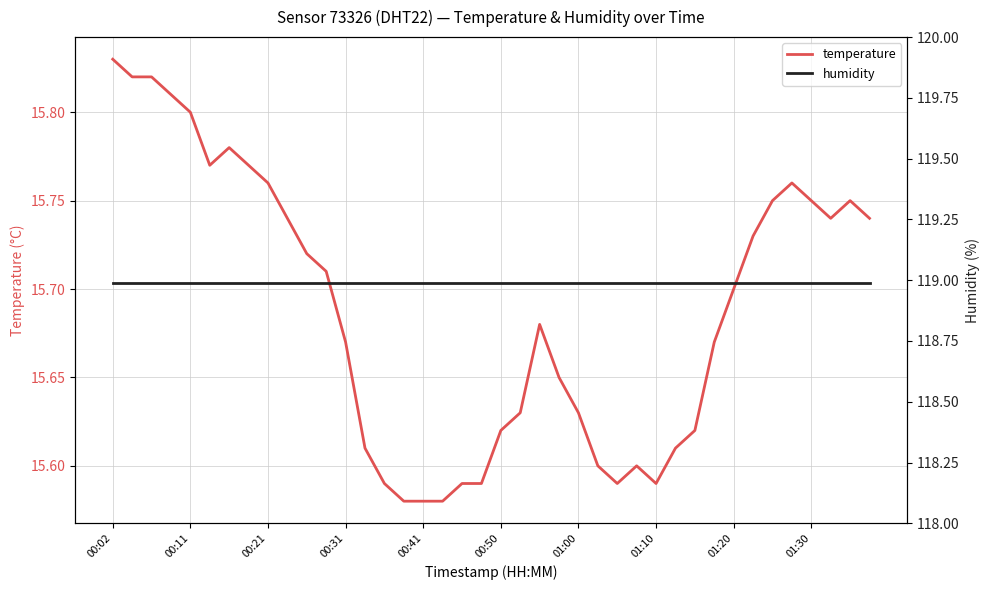

What is the sum of all humidity values?

4759.6